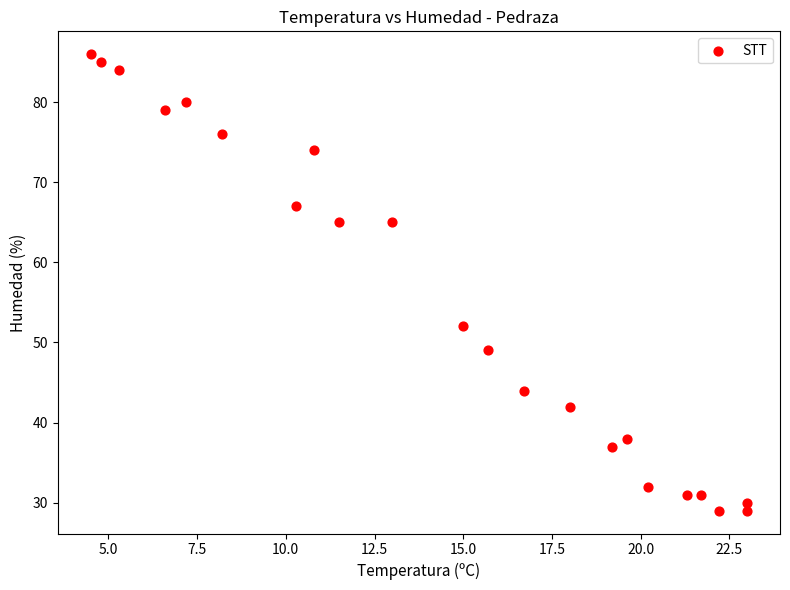

What Y value in the scatter plot is closest to 57?

52